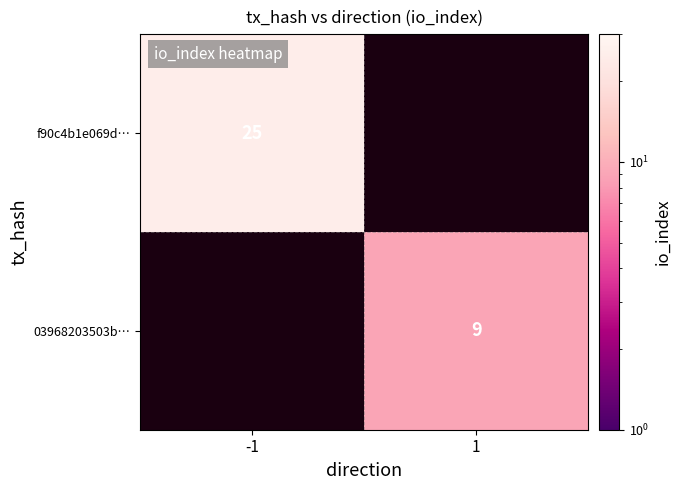

The f90c4b1e069d… series shows 25 at -1. True or false?

True